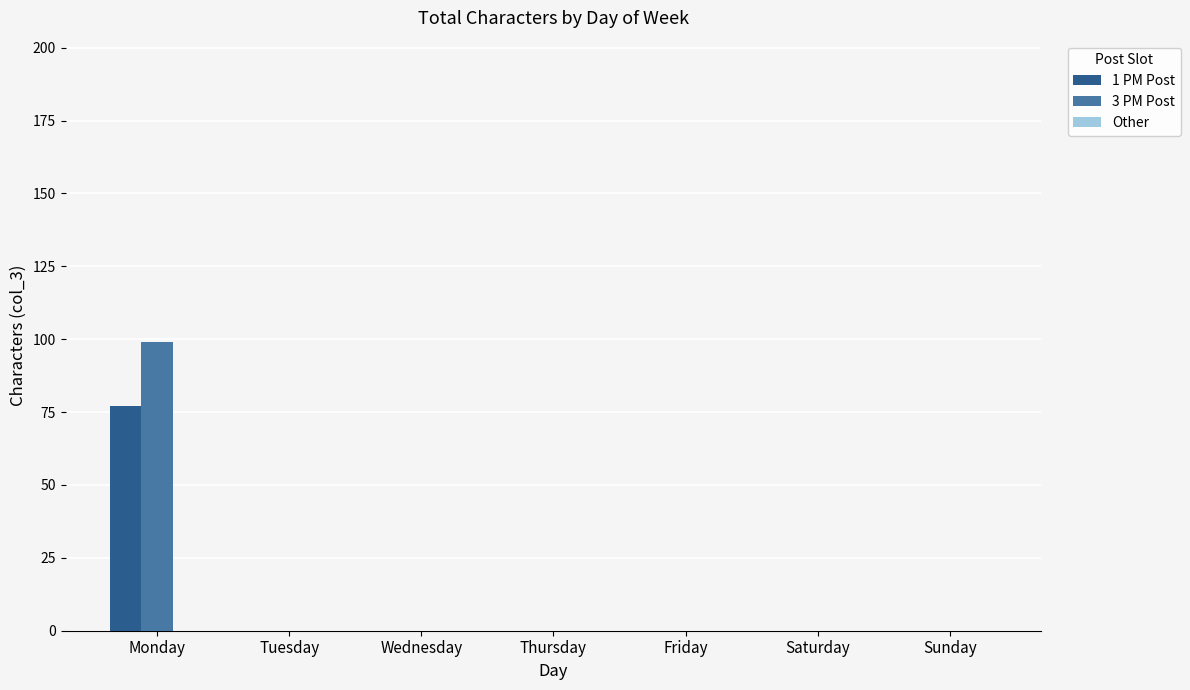

What is the maximum value shown in the chart?

99